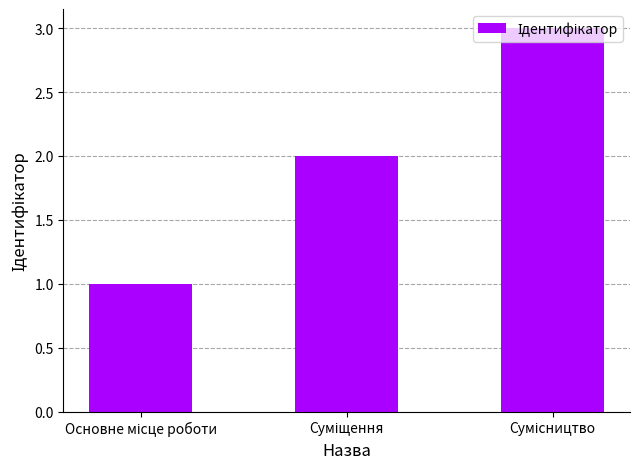

Count the values in the range 1 to 3.

3